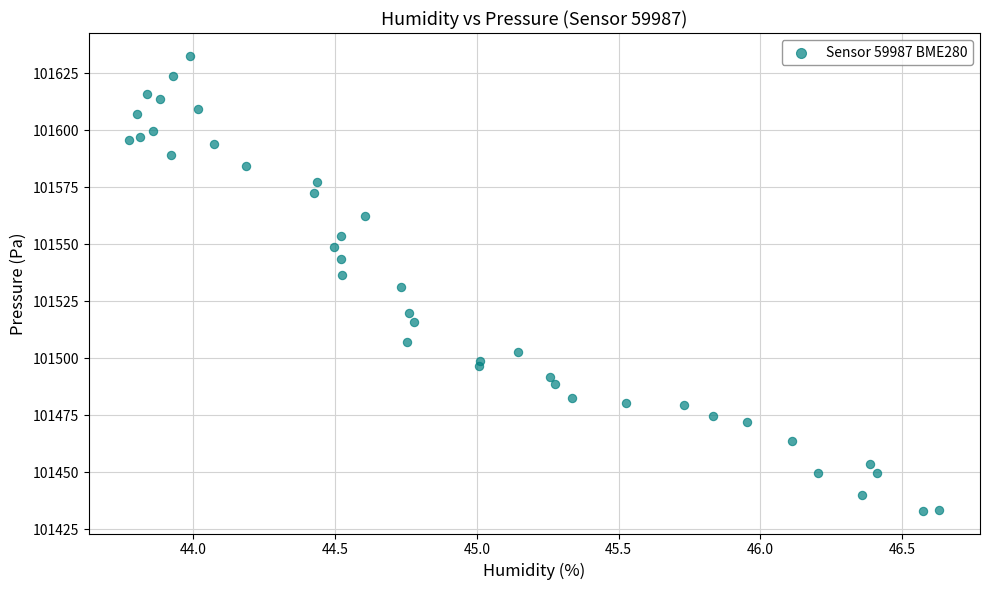

What is the range of Y values (max minus min)?

199.5